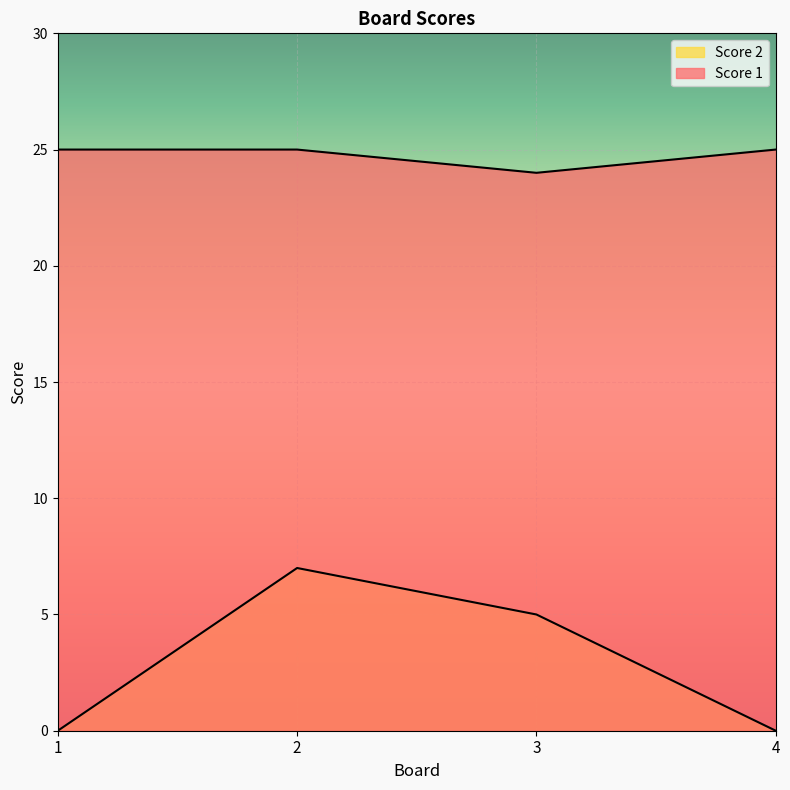

True or false: Score 2 and Score 1 intersect in this chart.

False